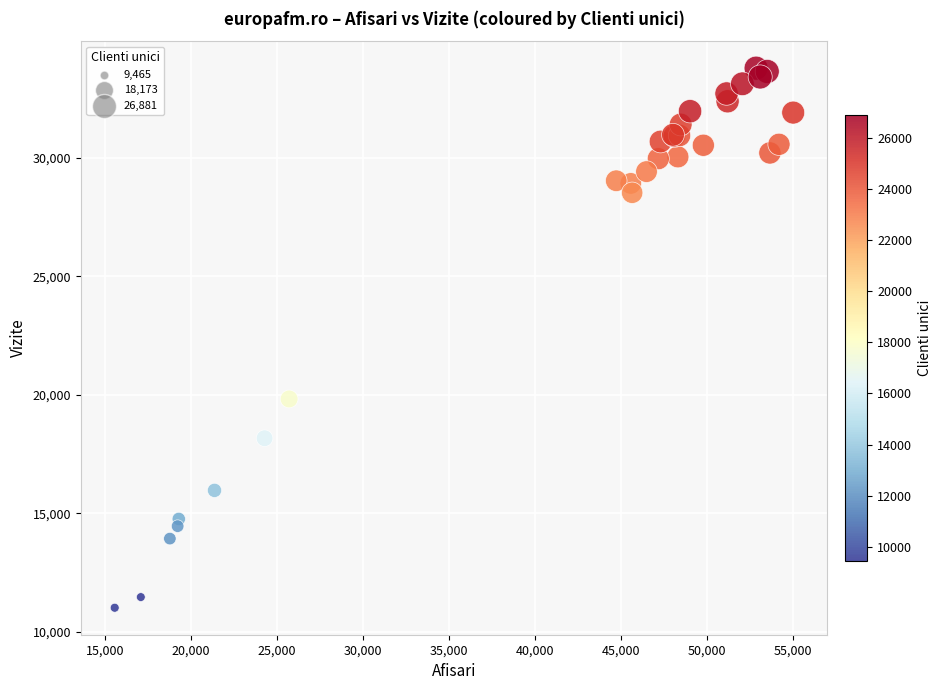

What Y value in the scatter plot is closest to 22401?

19828